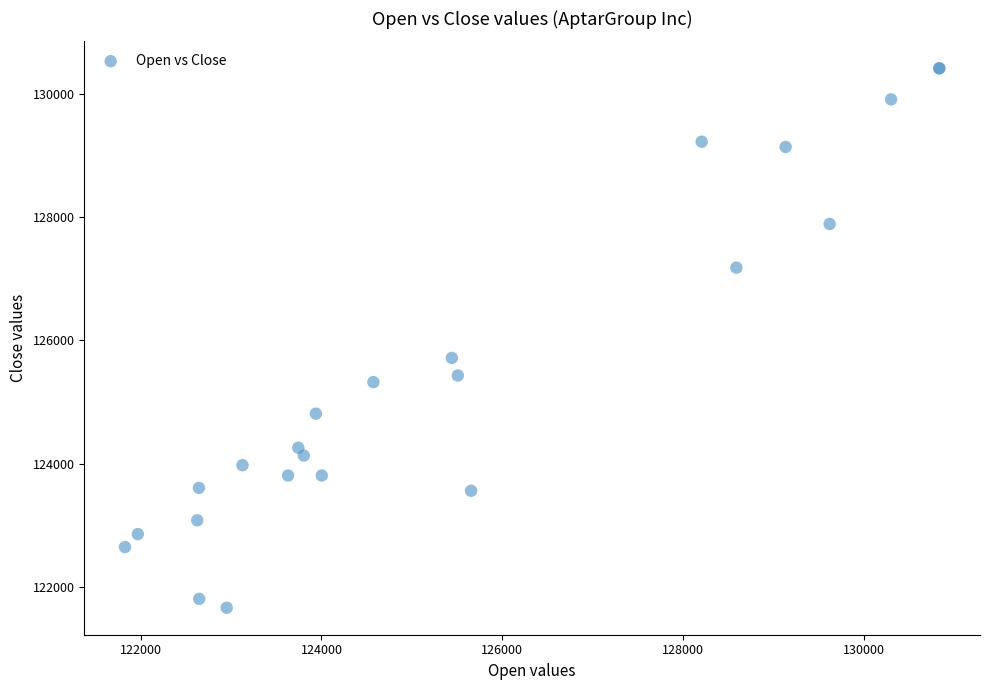

What Y value in the scatter plot is closest to 126037?

125715.0